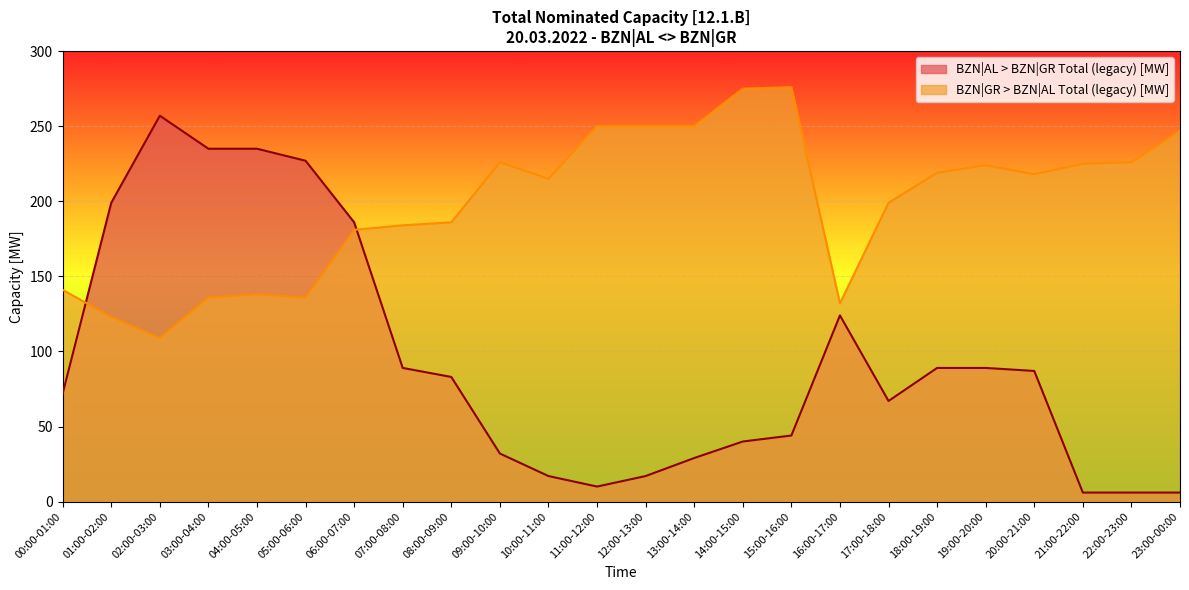

Between which two adjacent categories do BZN|AL > BZN|GR Total (legacy) [MW] and BZN|GR > BZN|AL Total (legacy) [MW] first intersect?

00:00-01:00 and 01:00-02:00